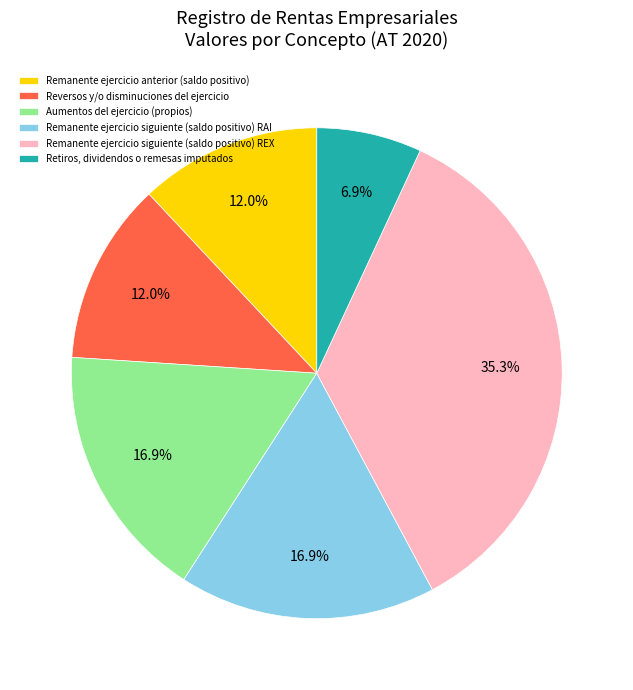

Is there any slice that represents more than half of the pie?

No